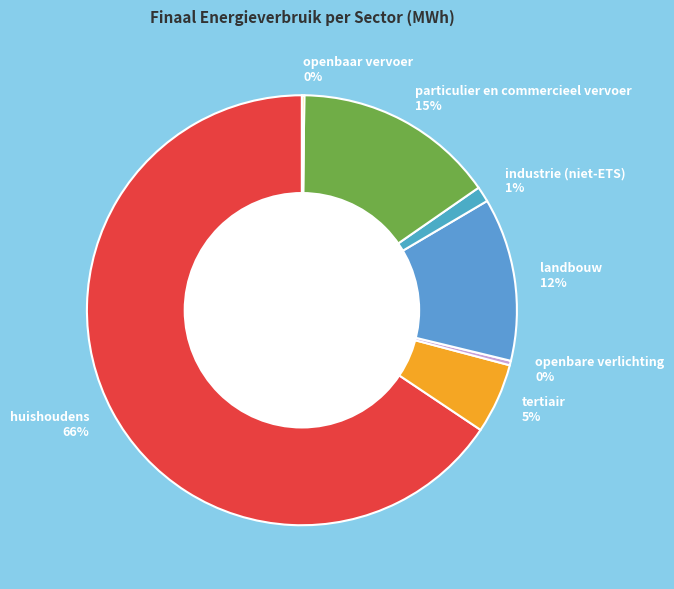

True or false: industrie (niet-ETS) 1% accounts for 1% of the total.

True